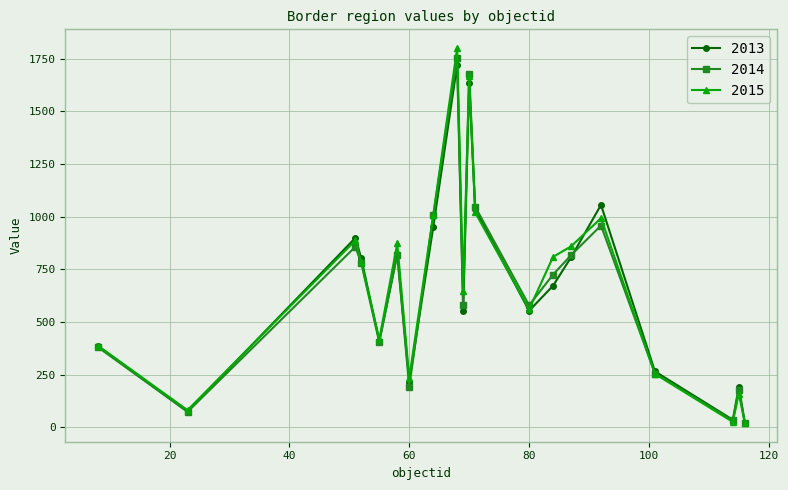

What is the value of the 2013 point at the 19th from the left?

192